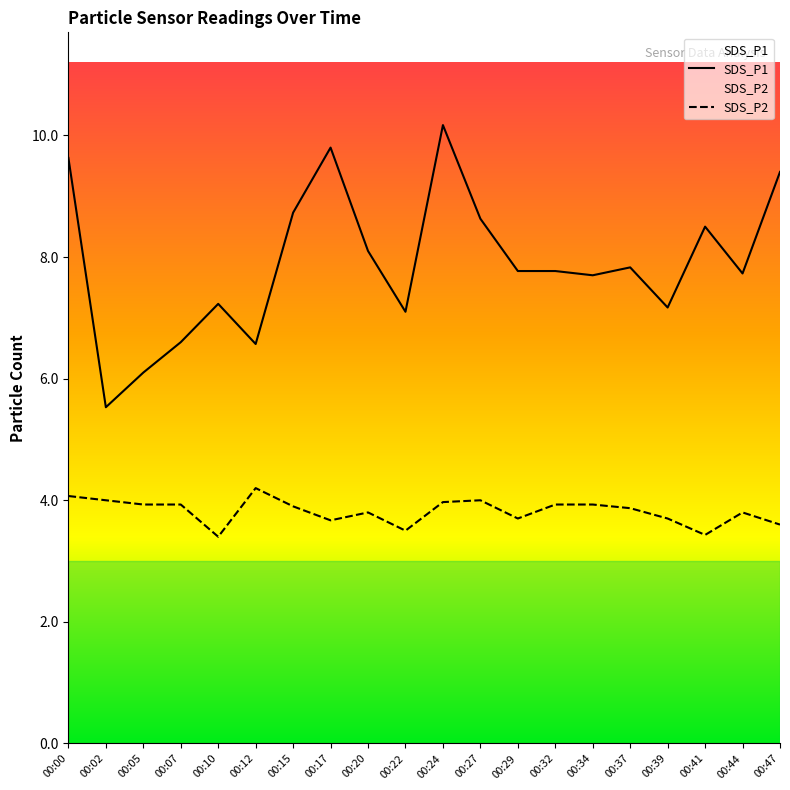

What are all the series names shown in the legend?

SDS_P1, SDS_P2